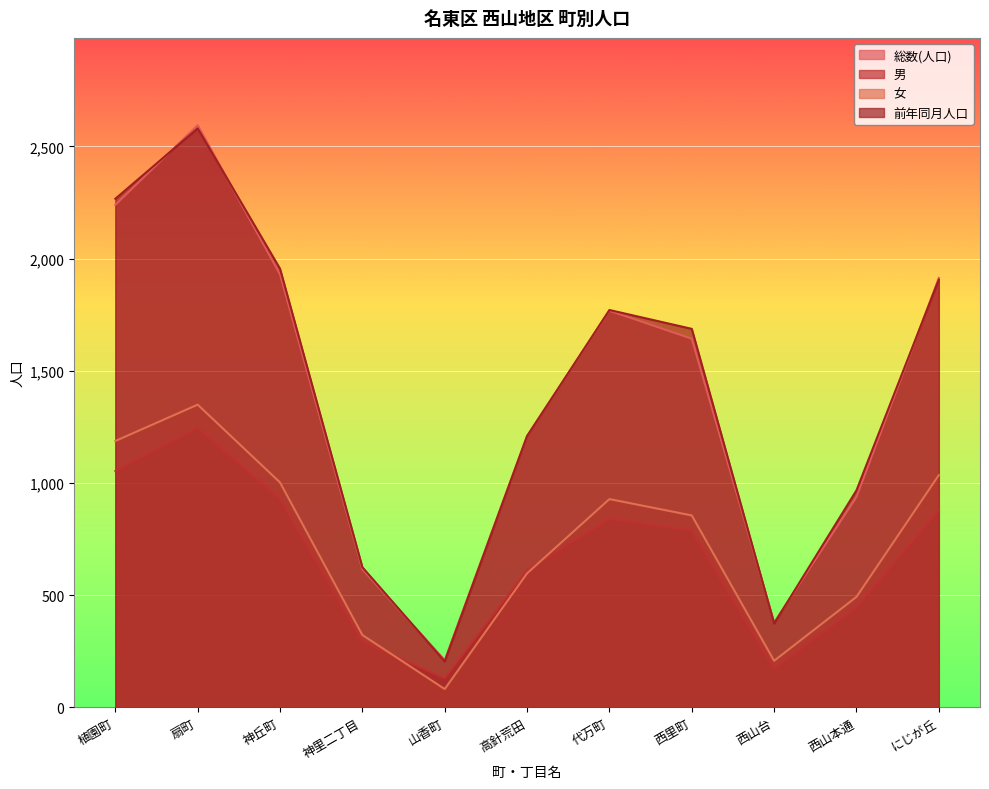

The value of 前年同月人口 at 西山台 is 642. True or false?

False